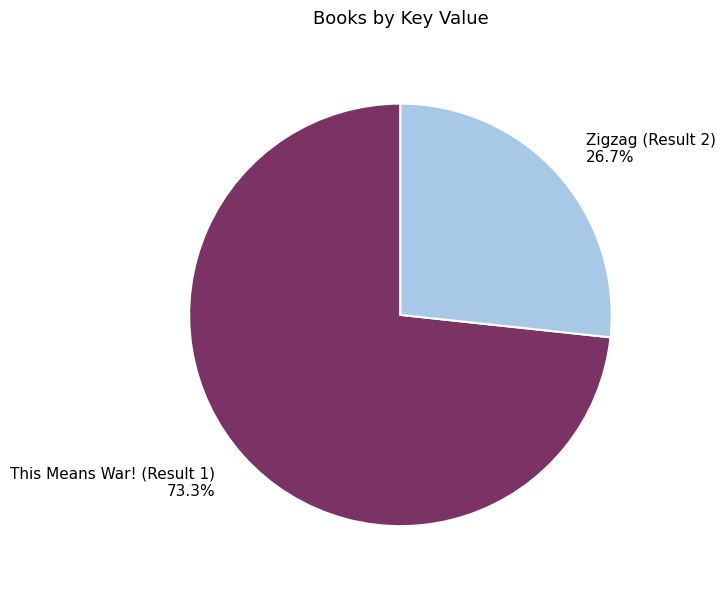

To the nearest percent, what is the combined percentage of Zigzag (Result 2) and This Means War! (Result 1)?

100%